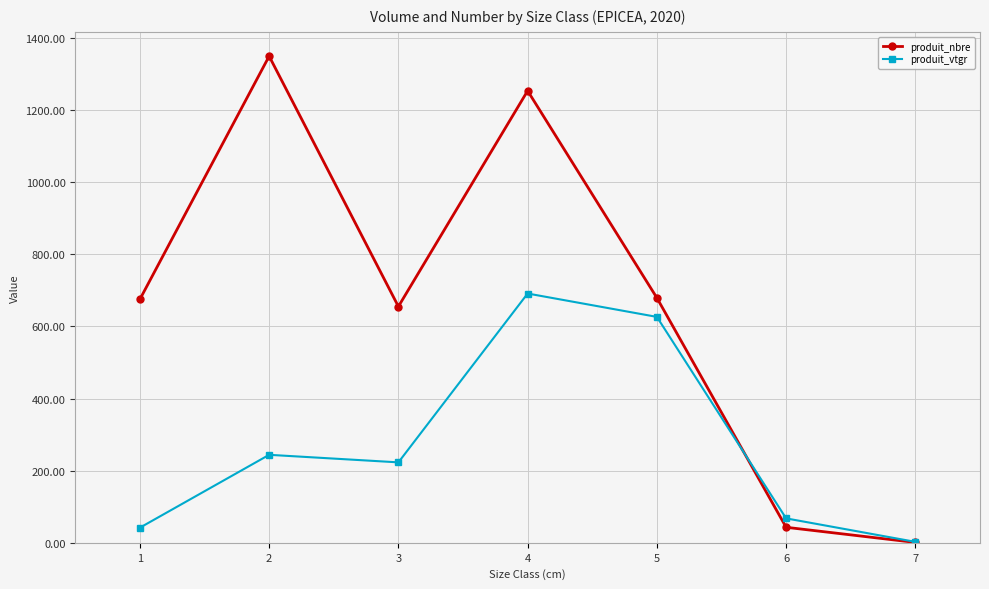

At which category does produit_vtgr reach its first local peak?

2